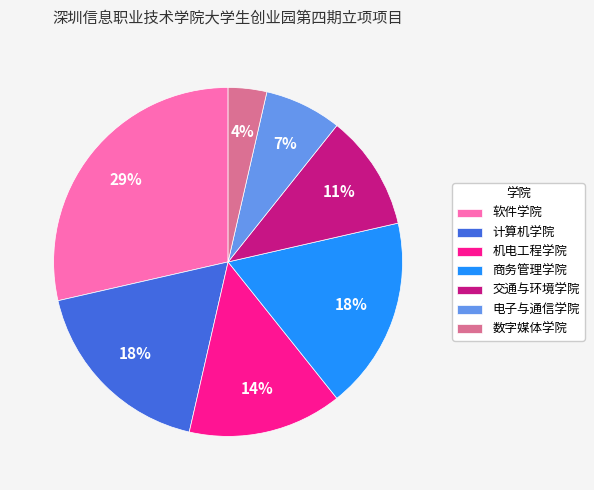

Between 机电工程学院 and 电子与通信学院, which is larger?

机电工程学院